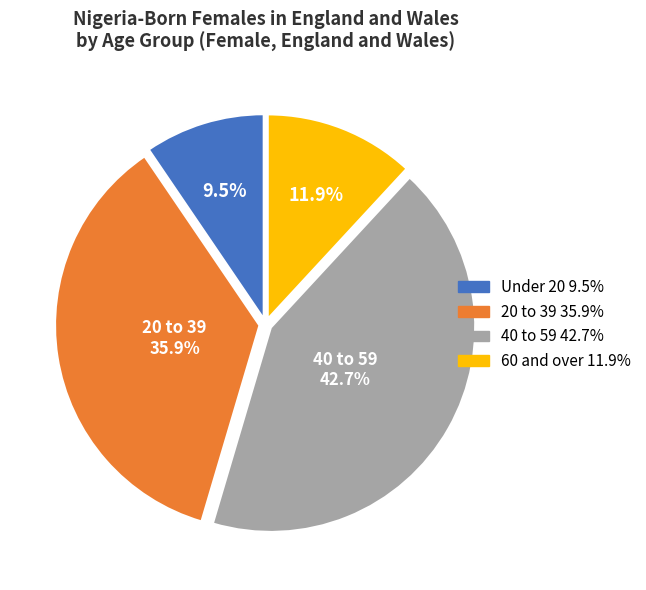

Is there a majority slice in this chart?

No